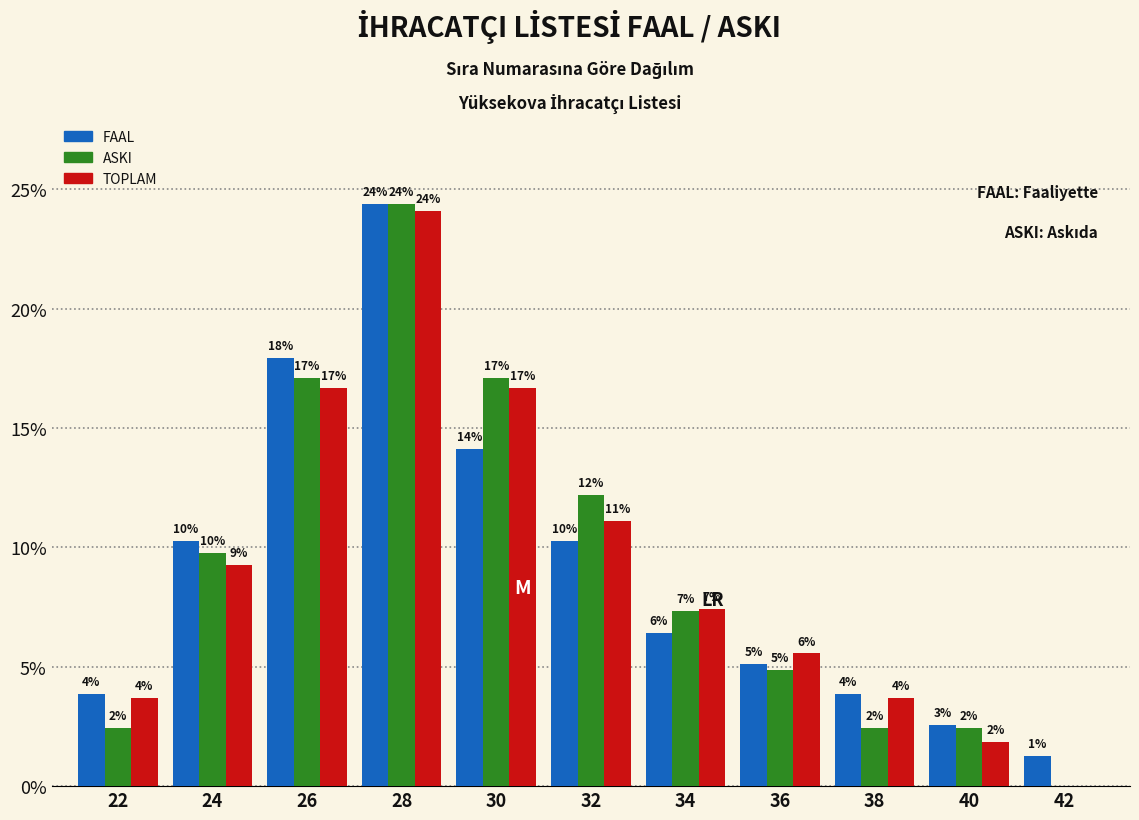

What are all the series names shown in the legend?

FAAL, ASKI, TOPLAM